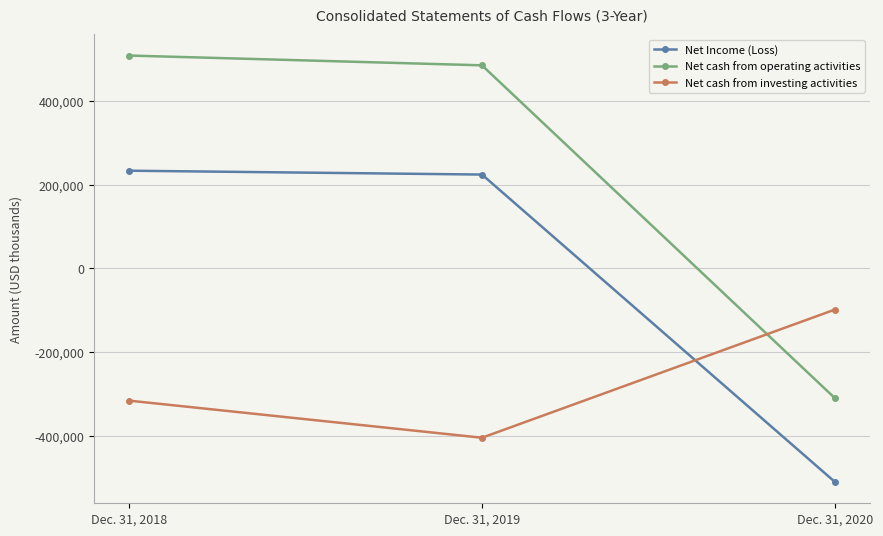

At Dec. 31, 2018, list the series in order from smallest to largest.

Net cash from investing activities, Net Income (Loss), Net cash from operating activities